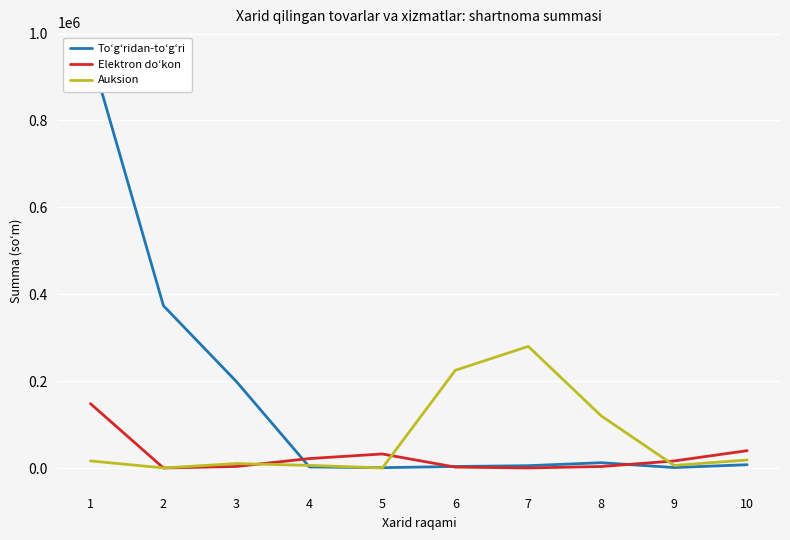

Reading left to right, transcribe all the data shown in this chart.

Toʻgʻridan-toʻgʻri: 1=955510.0	2=373571.0	3=199010.0	4=2500.0	5=860.0	6=3599.9	7=5449.6	8=12300.0	9=1173.6	10=7700.0
Elektron doʻkon: 1=148140.0	2=199.4	3=3634.1	4=21840.0	5=32410.8	6=2160.0	7=253.3	8=3528.0	9=16363.0	10=40000.0
Auksion: 1=16462.1	2=253.3	3=10332.0	4=6152.3	5=260.0	6=224936.6	7=280000.0	8=120000.0	9=5960.1	10=18546.0